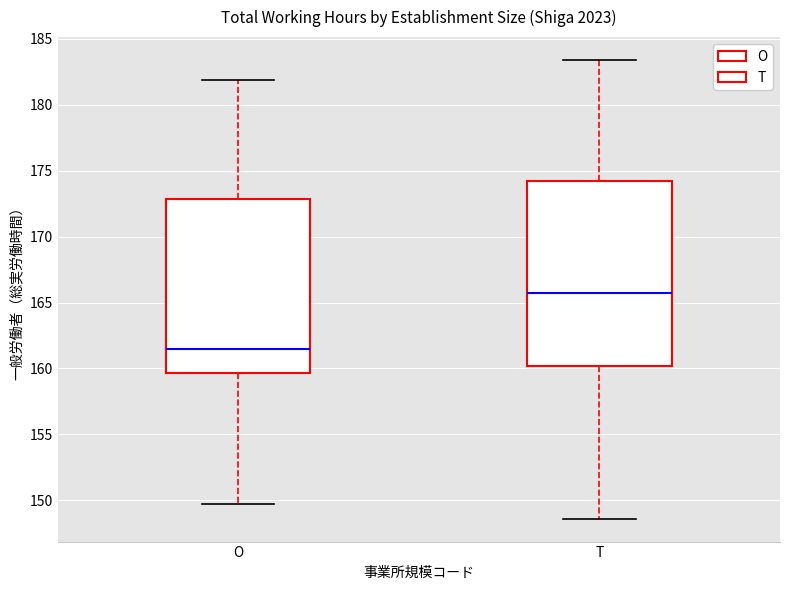

Reading left to right, transcribe this box plot: for each box, give where its median line is, the range the box spans, and where its two whiskers end, as read against the y-axis. The values are not printed on the chart, so give them approximately, as read against the axis.

O: median 161.5, box 159.5 to 173.0, whiskers 149.5 to 182.0
T: median 165.5, box 160.0 to 174.0, whiskers 148.5 to 183.5